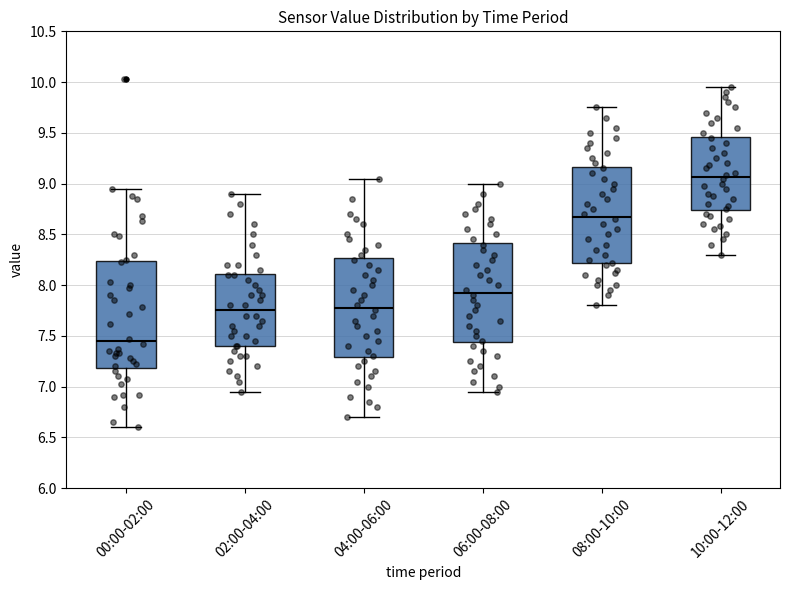

Reading left to right, read every box against the y-axis: the position of its median line, the range the box covers, and the ends of its whiskers. The values are not printed on the chart, so give them approximately, as read against the axis.

00:00-02:00: median 7.45, box 7.20 to 8.25, whiskers 6.60 to 8.95
02:00-04:00: median 7.75, box 7.40 to 8.10, whiskers 6.95 to 8.90
04:00-06:00: median 7.80, box 7.30 to 8.25, whiskers 6.70 to 9.05
06:00-08:00: median 7.95, box 7.45 to 8.40, whiskers 6.95 to 9.00
08:00-10:00: median 8.70, box 8.20 to 9.15, whiskers 7.80 to 9.75
10:00-12:00: median 9.05, box 8.75 to 9.45, whiskers 8.30 to 9.95